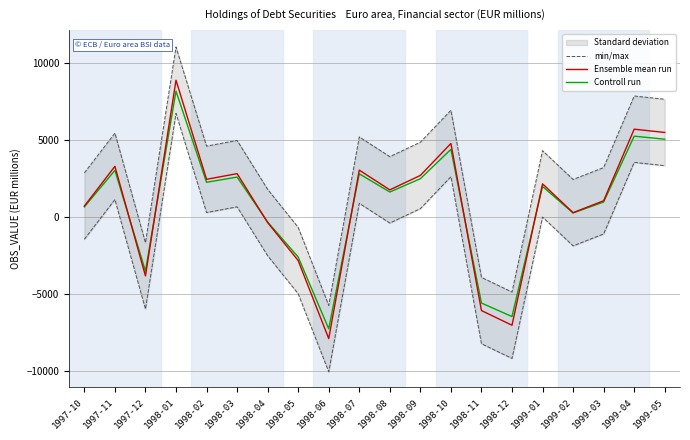

What is the difference between the second highest and minimum values in the Controll run series?

12507.4